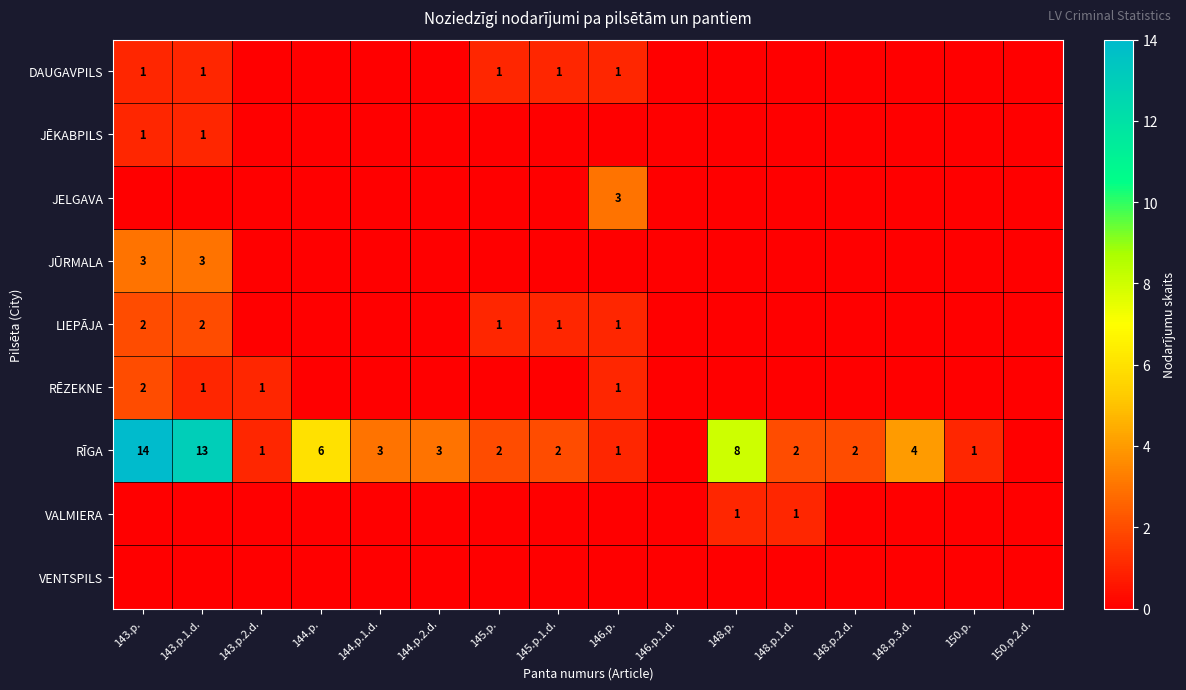

At how many categories does at least one series exceed 5?

4